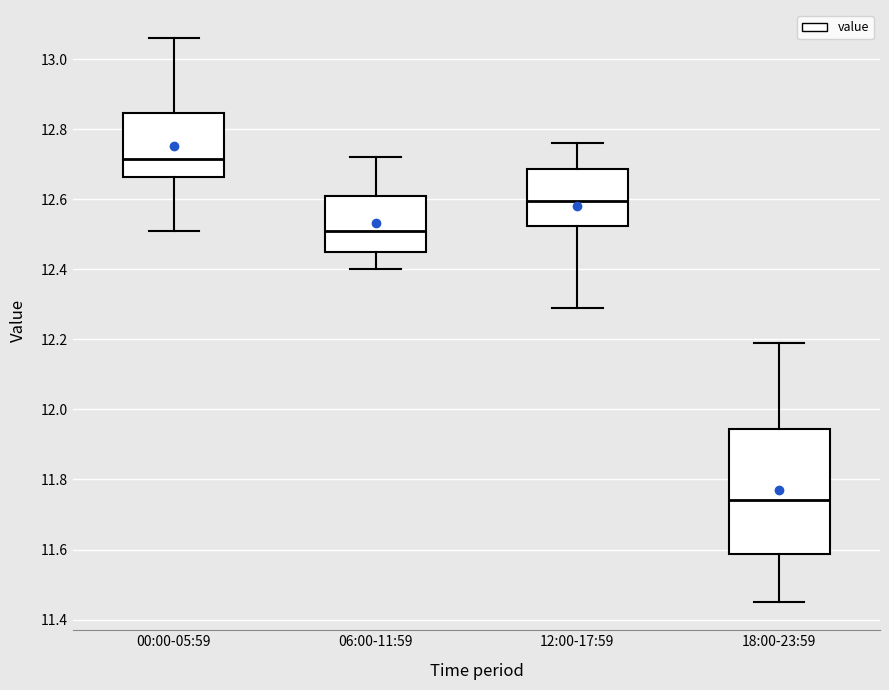

Which box has the highest median line?

00:00-05:59